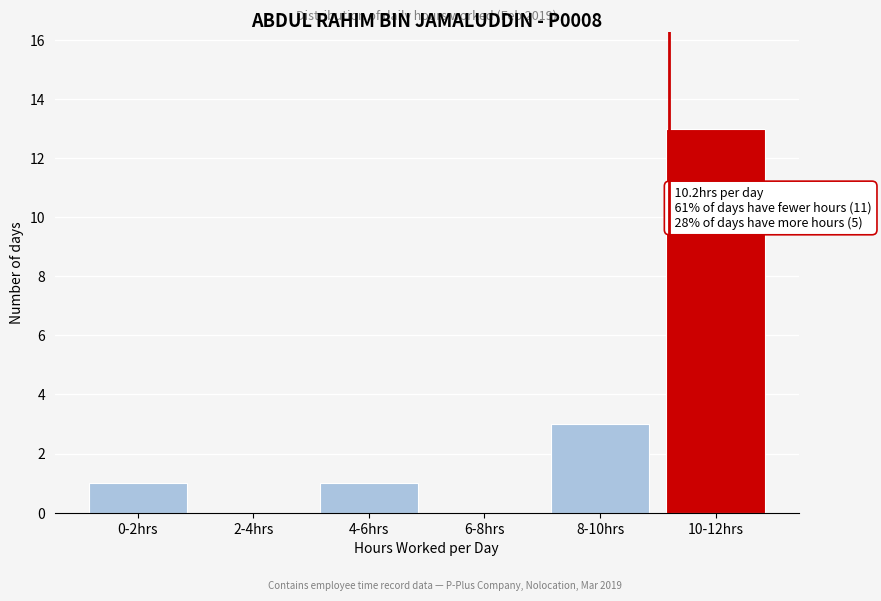

Reading left to right, extract all data points from this chart.

0-2hrs=1	2-4hrs=0	4-6hrs=1	6-8hrs=0	8-10hrs=3	10-12hrs=13